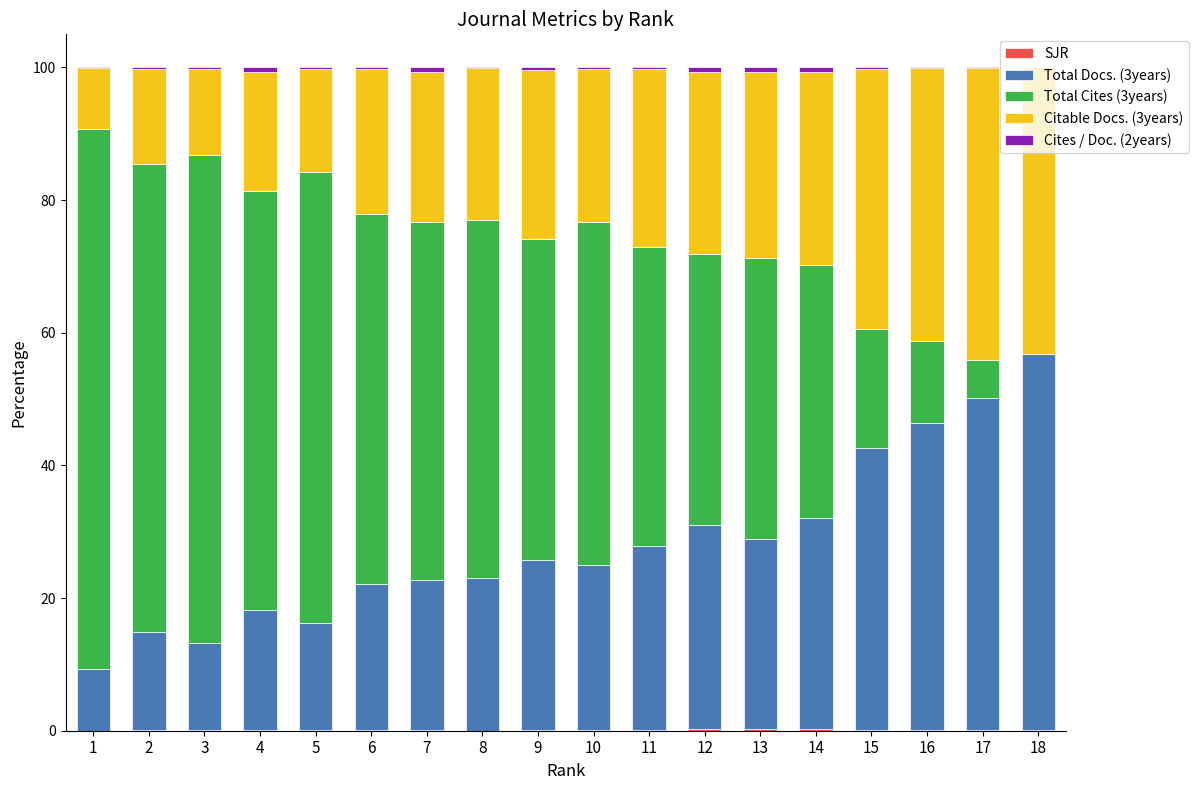

Count the number of categories in the chart.

18